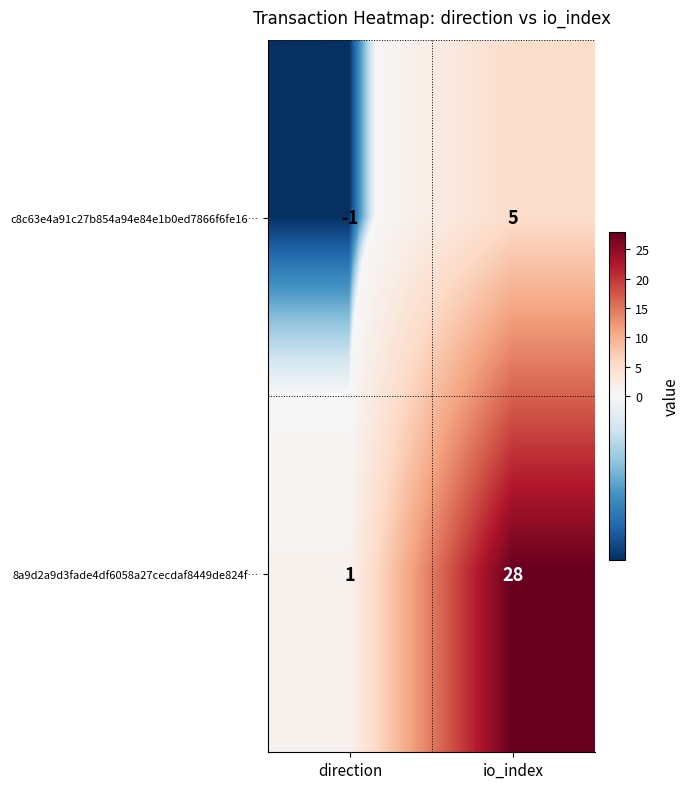

Rank the series by their maximum value, from highest to lowest.

8a9d2a9d3fade4df6058a27cecdaf8449de824f…, c8c63e4a91c27b854a94e84e1b0ed7866f6fe16…